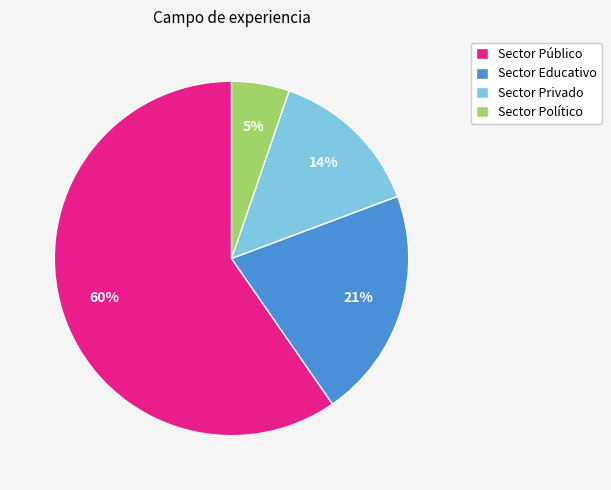

How many slices are in this pie chart?

4